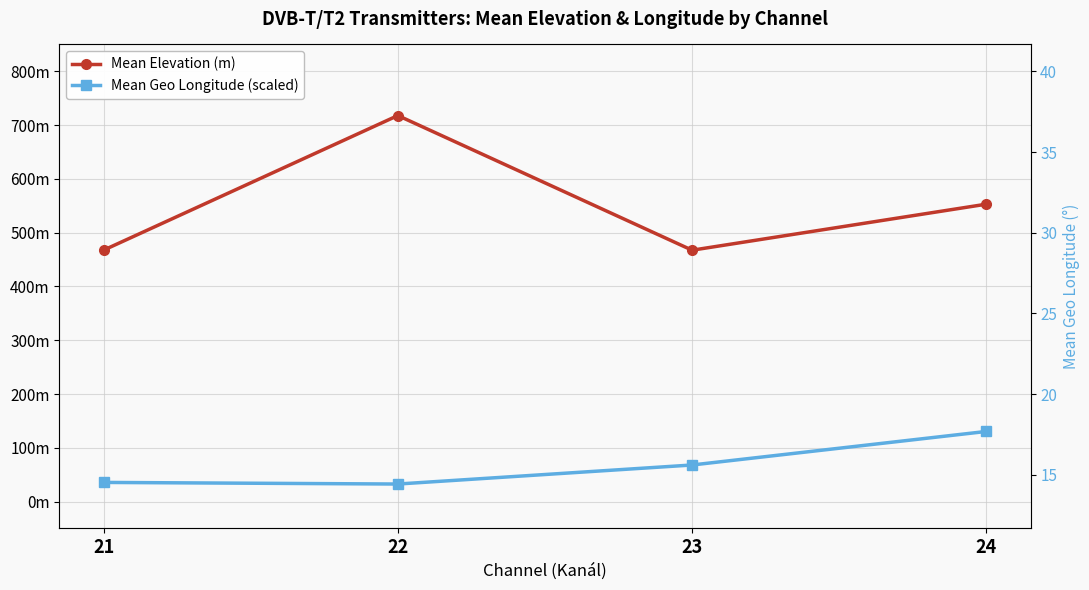

True or false: Mean Geo Longitude (scaled) has a value of 16.9 at 23.

False